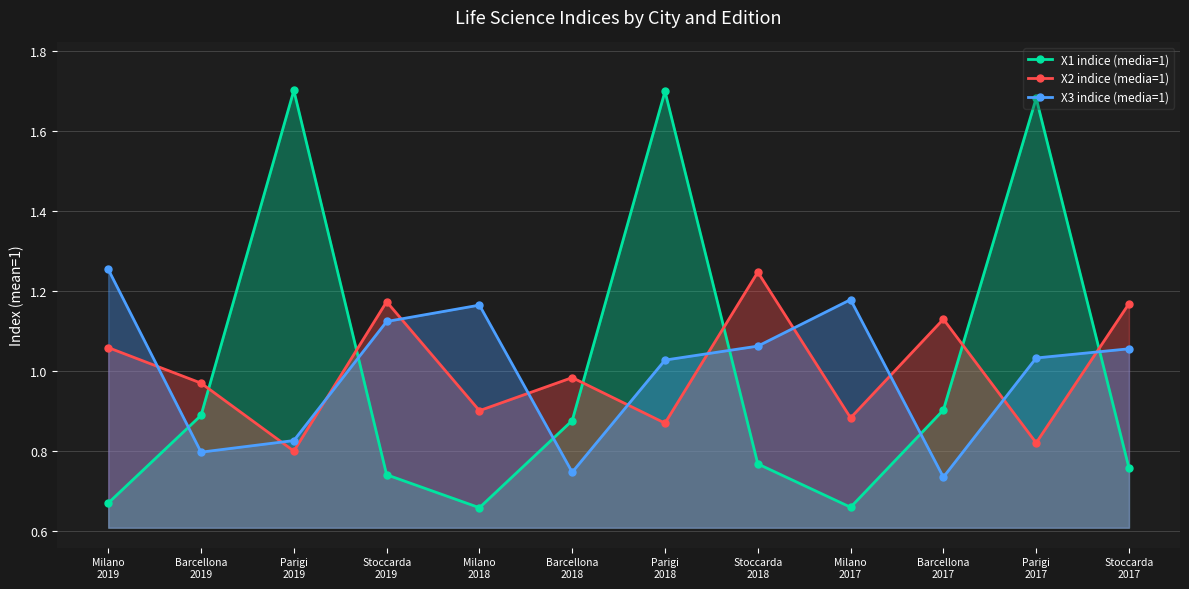

Which series changed the most between Parigi
2019 and Stoccarda
2018?

X1 indice (media=1)